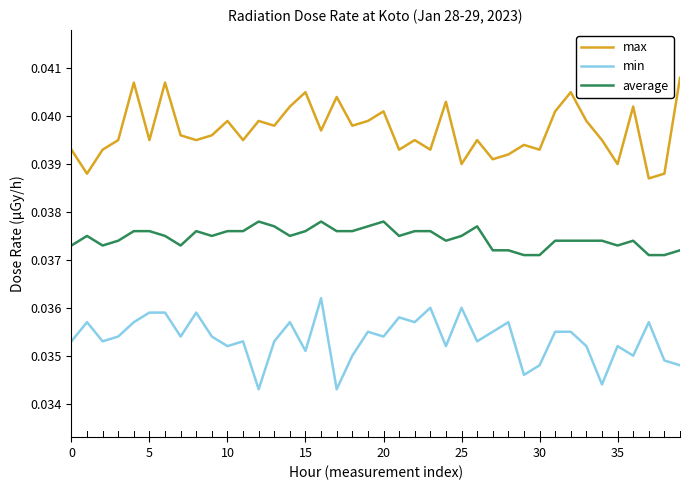

In max, how many points are higher than both neighbors (excluding endpoints)?

13